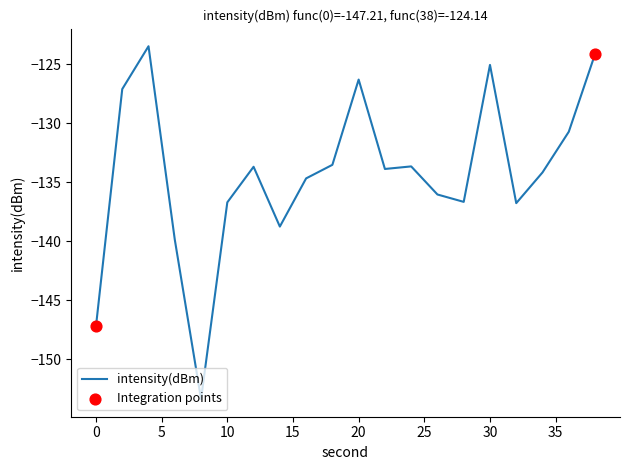

What is the difference between the maximum and minimum values?

29.9